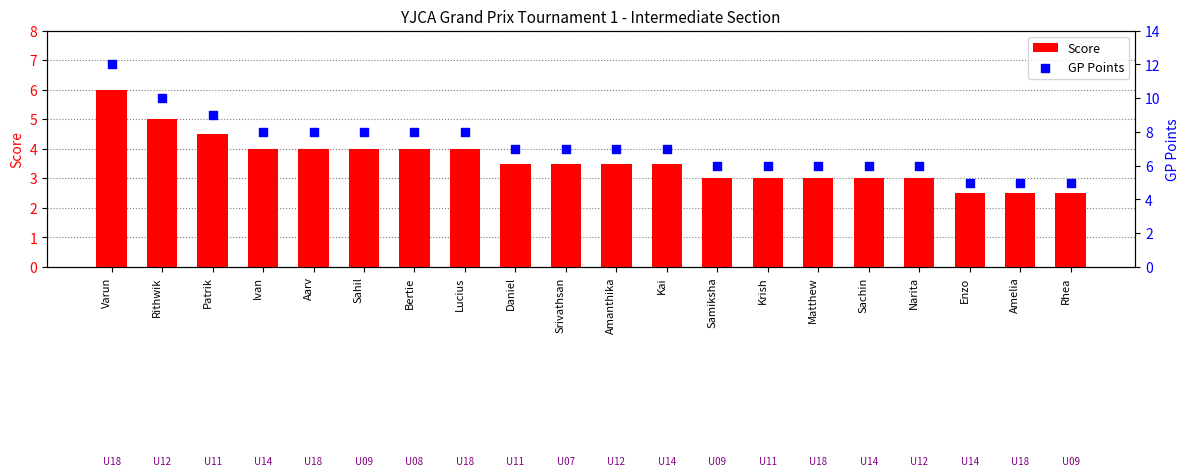

At which category is the sum across all series the highest?

Varun